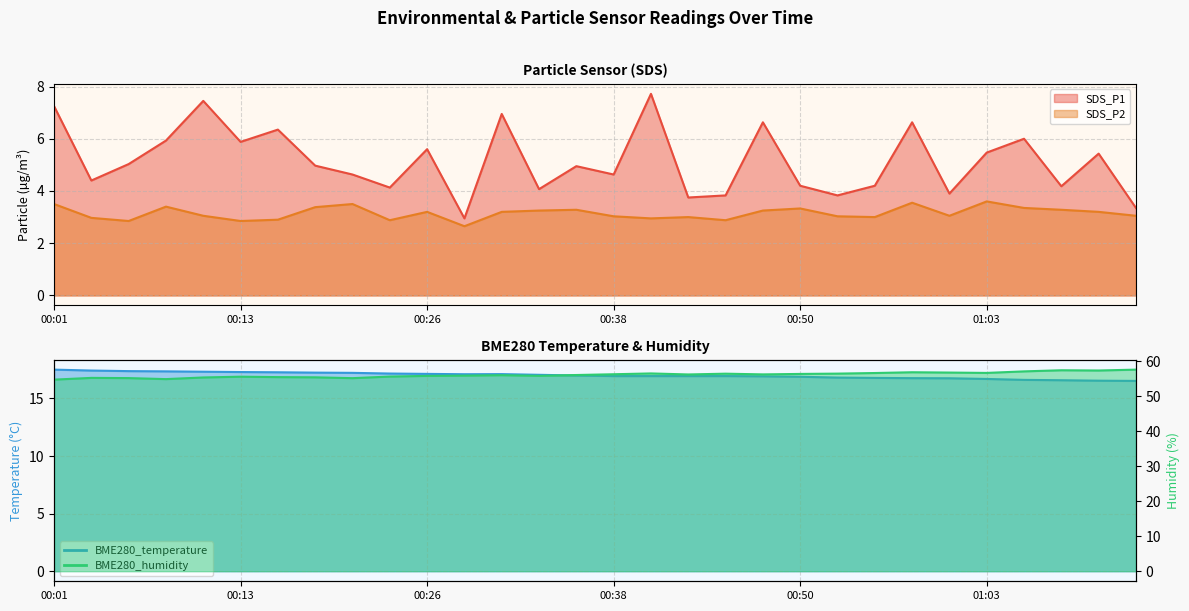

What is the value of the SDS_P2 point at the 24th from the left?

3.5